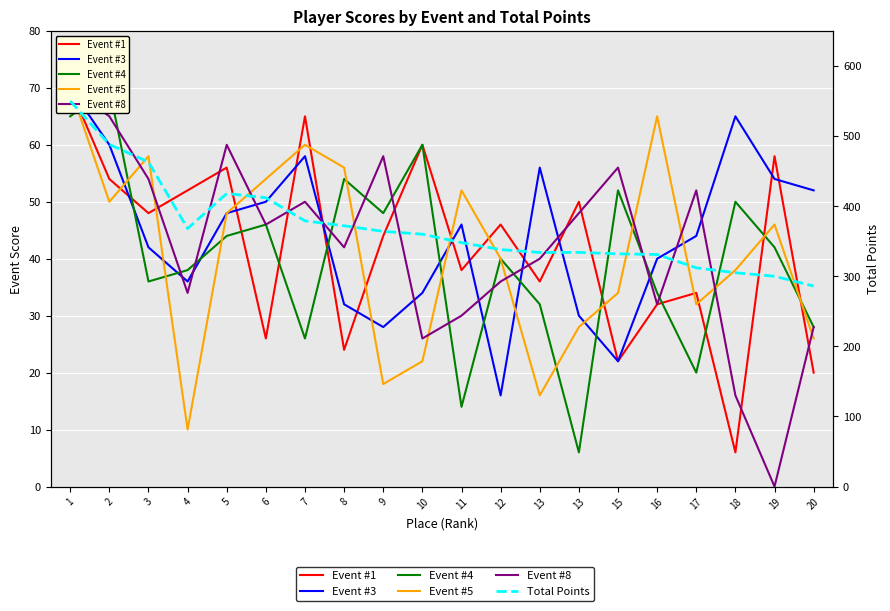

Reading right to left, what are all the values shown in this chart?

Event #1: 20	58	6	34	32	22	50	36	46	38	60	44	24	65	26	56	52	48	54	70
Event #3: 52	54	65	44	40	22	30	56	16	46	34	28	32	58	50	48	36	42	60	70
Event #4: 28	42	50	20	34	52	6	32	40	14	60	48	54	26	46	44	38	36	70	65
Event #5: 26	46	38	32	65	34	28	16	40	52	22	18	56	60	54	48	10	58	50	70
Event #8: 28	0	16	52	32	56	48	40	36	30	26	58	42	50	46	60	34	54	65	70
Total Points: 286	300	305	312	331	332	334	334	338	348	360	364	372	379	412	418	368	463	488	550